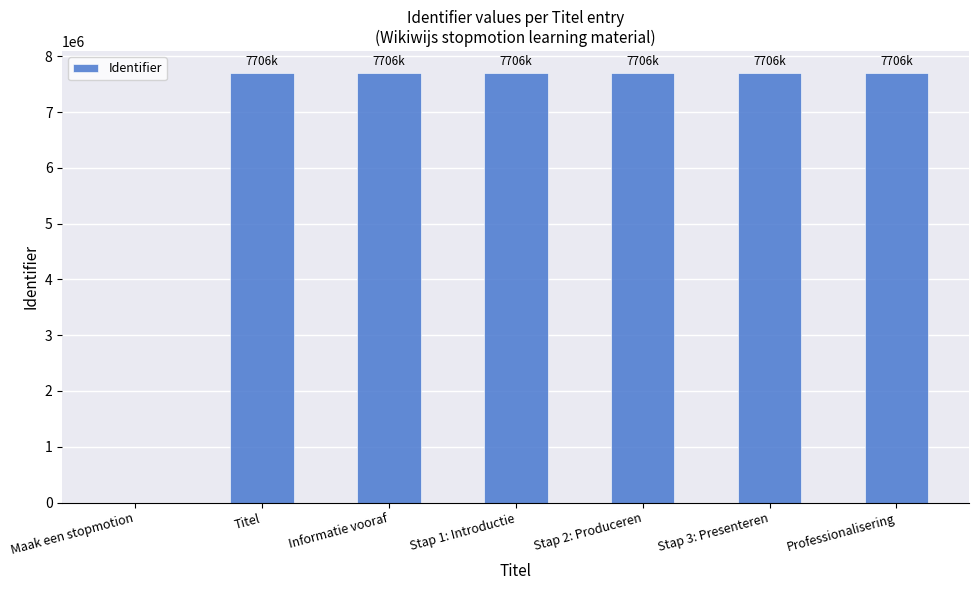

Where is the data nearest to the value 3853098?

Titel